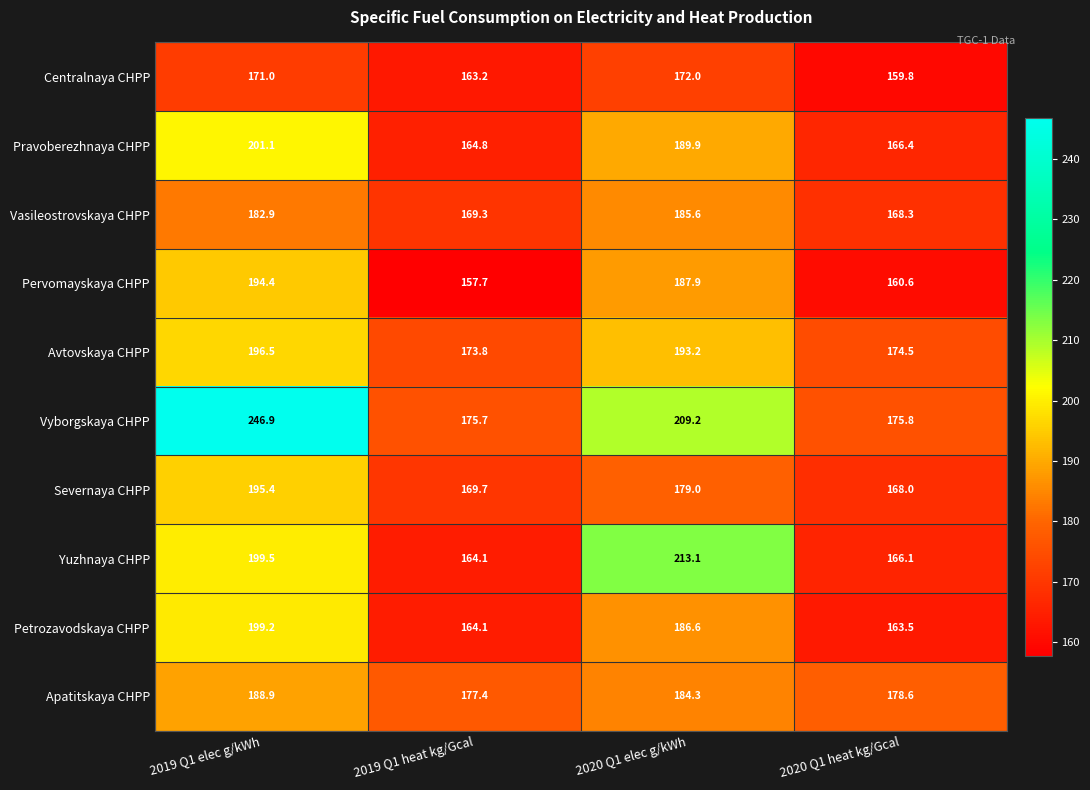

Between 2020 Q1 elec g/kWh and 2020 Q1 heat kg/Gcal, which series saw the biggest shift?

Yuzhnaya CHPP